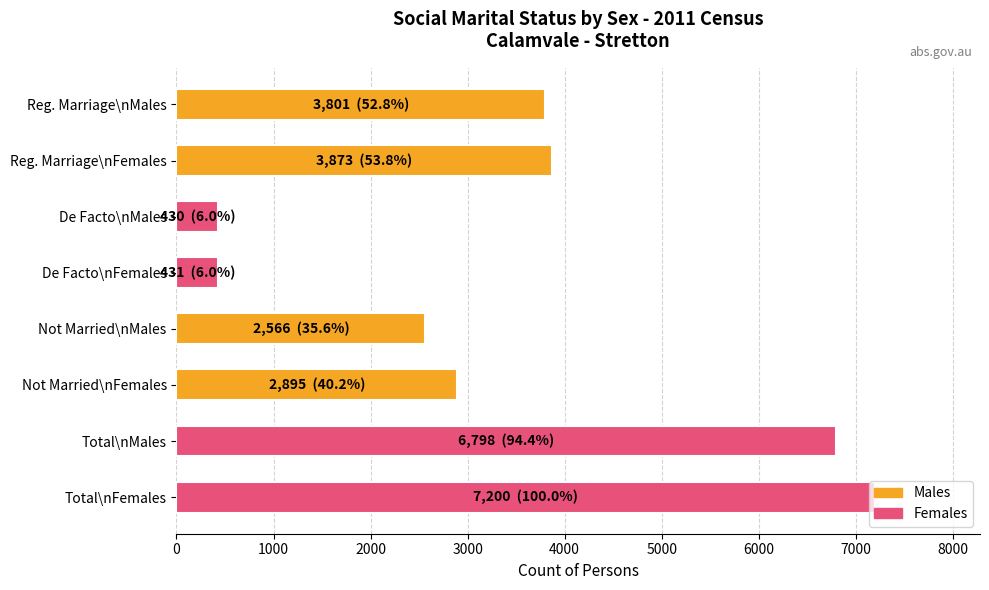

Which has a higher value, De Facto\nFemales or Not Married\nMales?

Not Married\nMales